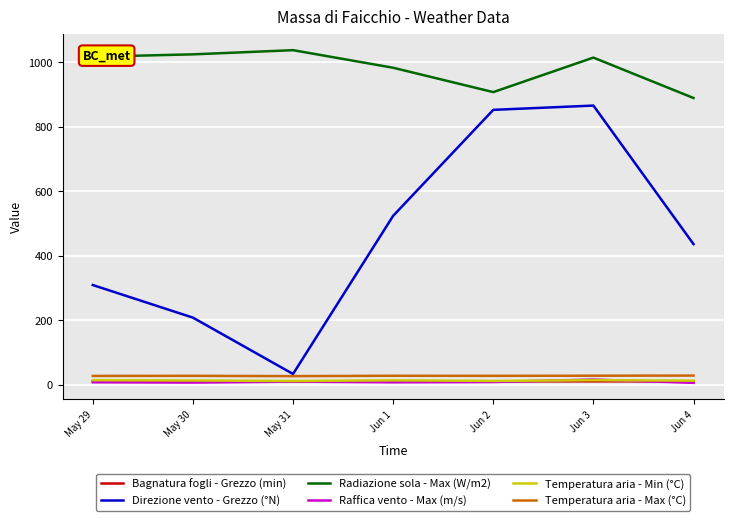

What is the maximum value for Direzione vento - Grezzo (°N)?

866.2